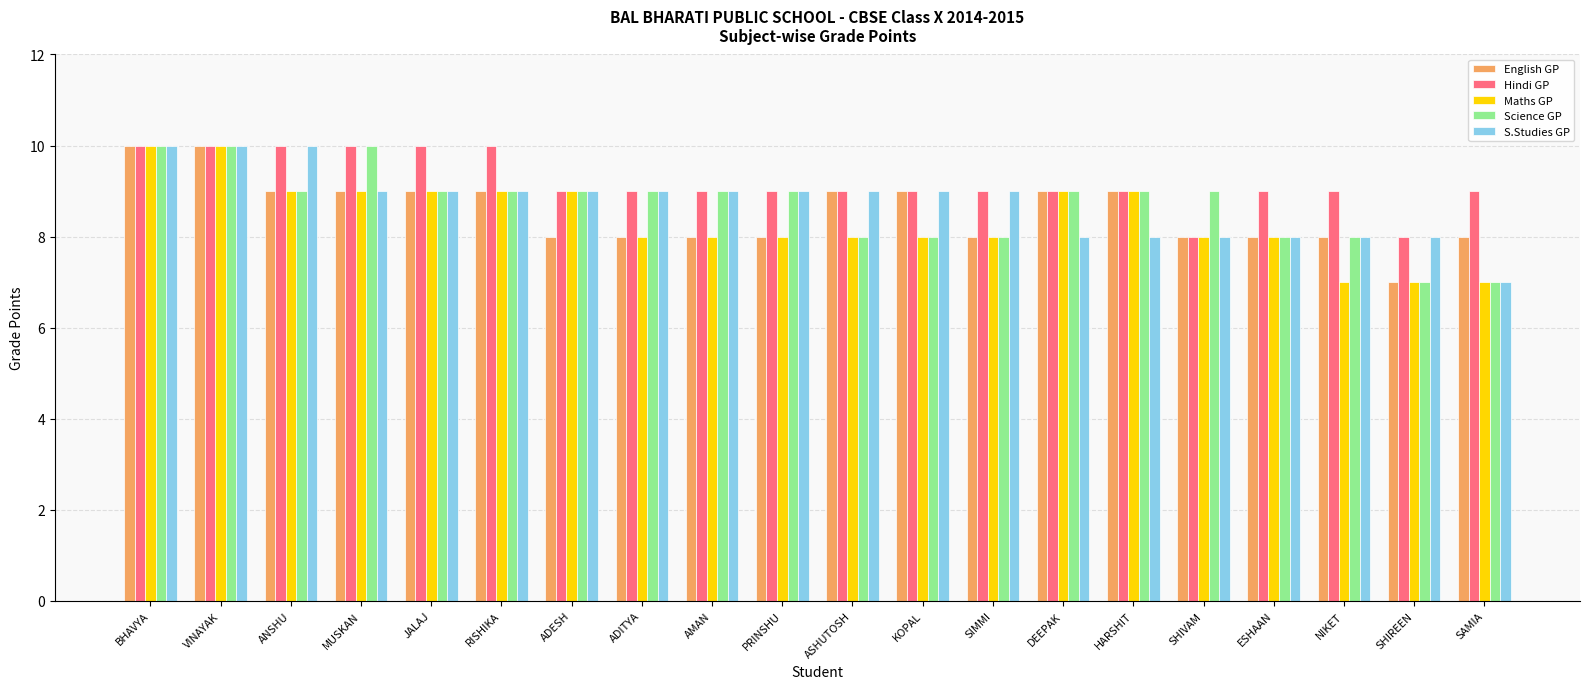

Is the value of S.Studies GP at ASHUTOSH greater than the value of Science GP at VINAYAK?

No